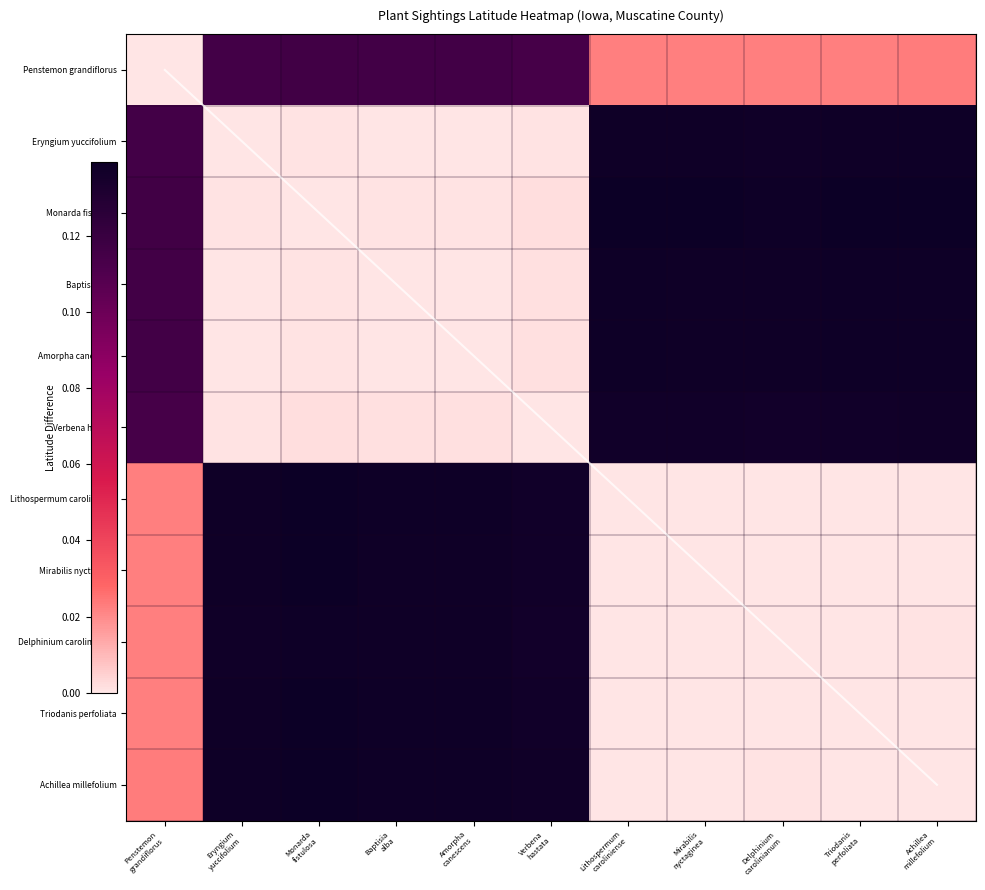

Rank the categories by Triodanis perfoliata value from lowest to highest.

Triodanis perfoliata, Lithospermum caroliniense, Mirabilis nyctaginea, Delphinium carolinianum, Achillea millefolium, Penstemon grandiflorus, Verbena hastata, Eryngium yuccifolium, Amorpha canescens, Baptisia alba, Monarda fistulosa